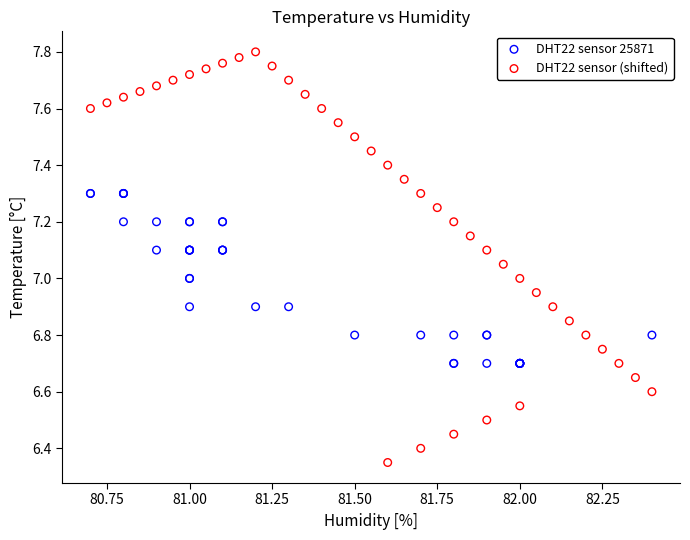

Which series has the largest Y range (max minus min)?

DHT22 sensor (shifted)